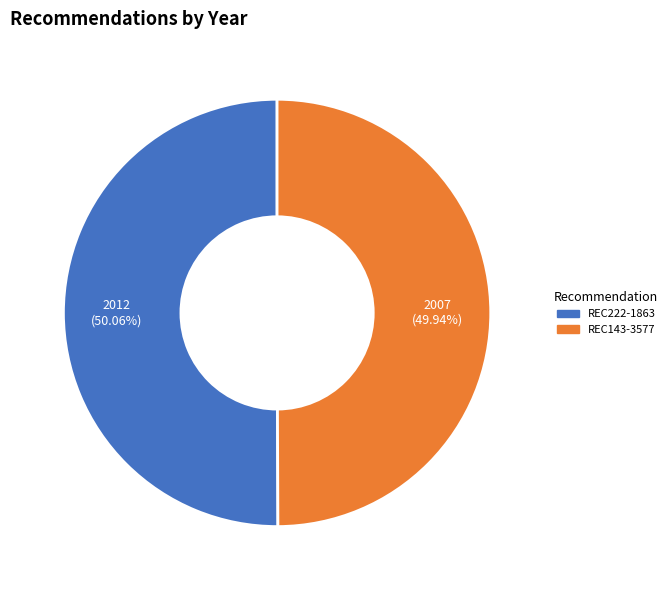

What is the ratio of the value at REC222-1863 to the value at REC143-3577?

1.0